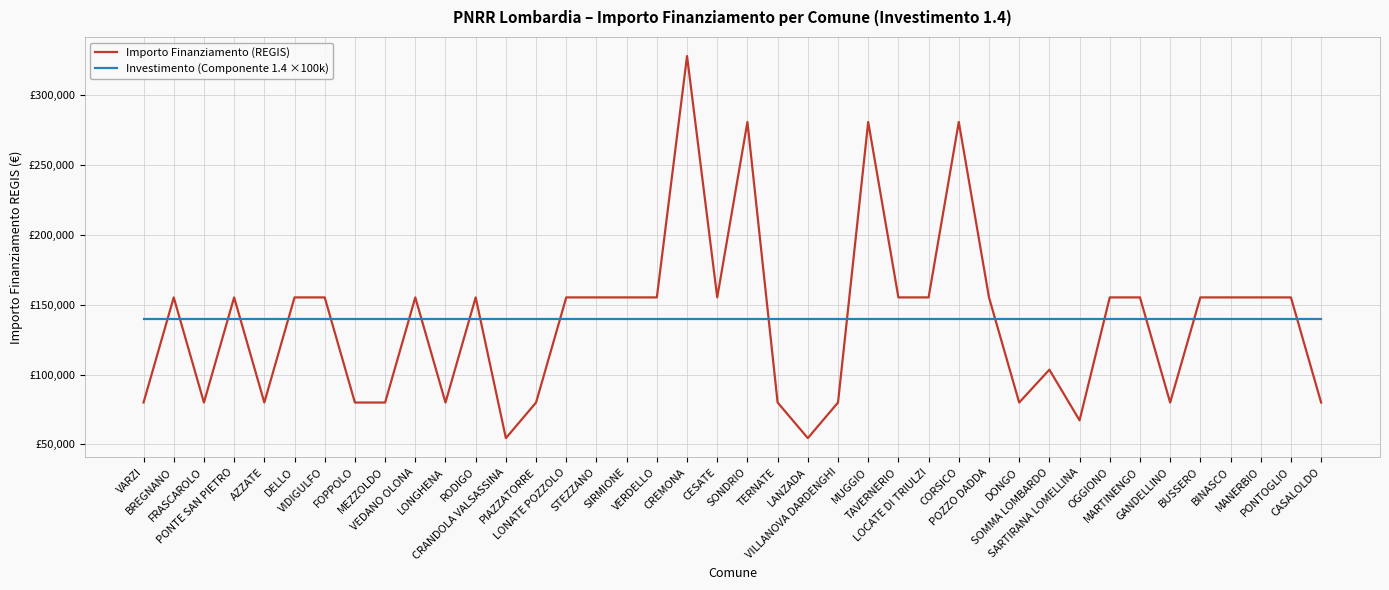

What are all the series names shown in the legend?

Importo Finanziamento (REGIS), Investimento (Componente 1.4 ×100k)